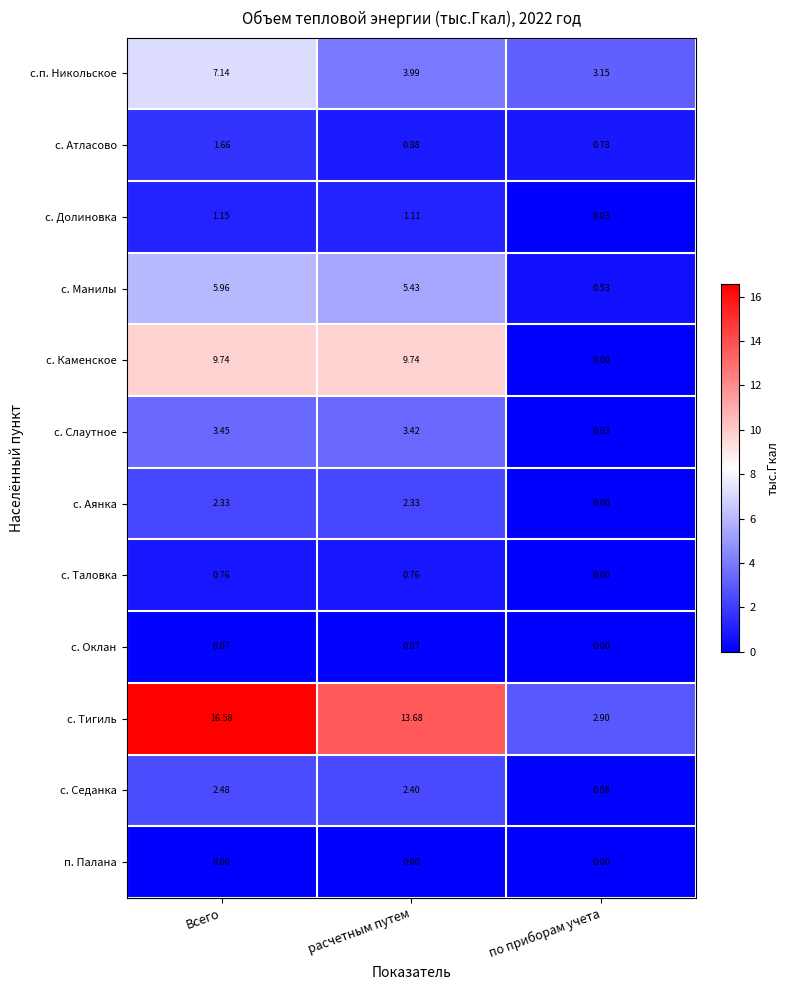

Rank the series by their maximum value, from lowest to highest.

п. Палана, с. Оклан, с. Таловка, с. Долиновка, с. Атласово, с. Аянка, с. Седанка, с. Слаутное, с. Манилы, с.п. Никольское, с. Каменское, с. Тигиль